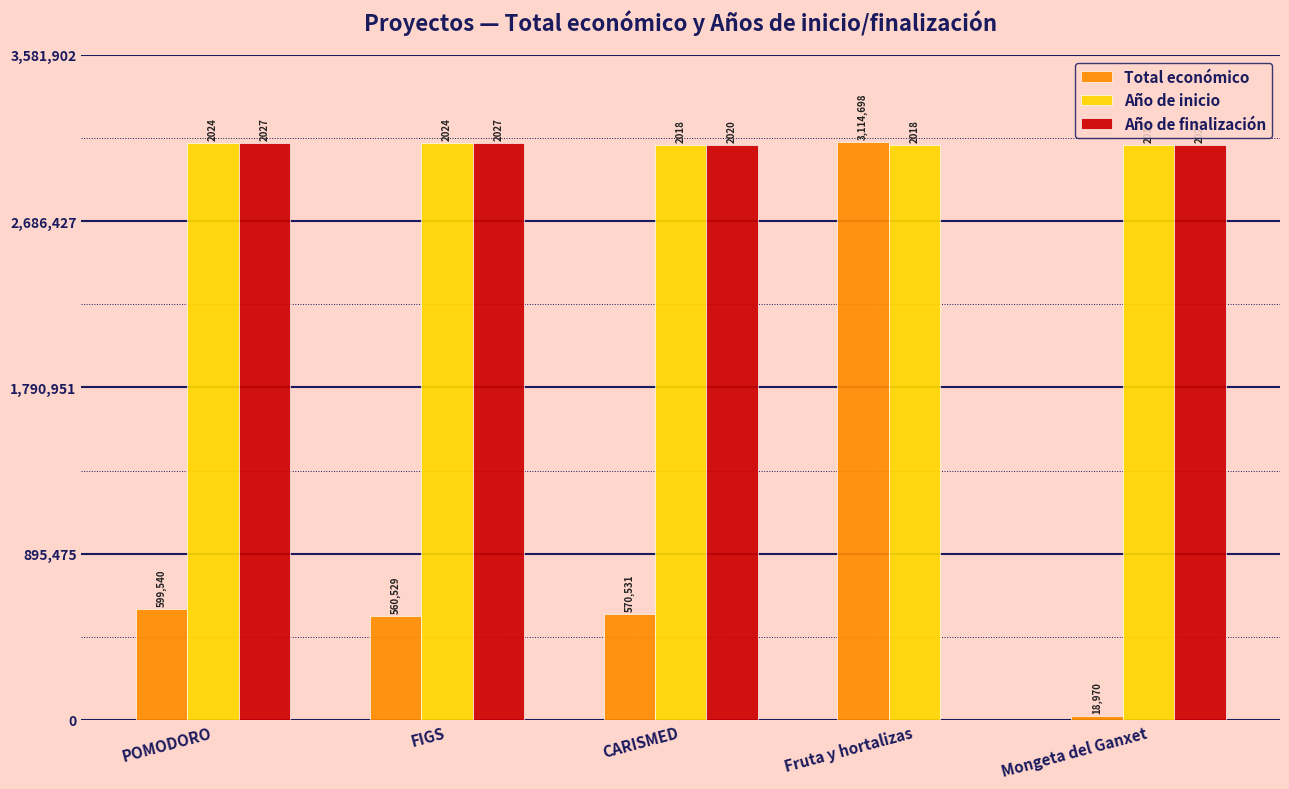

Which series has the largest range (max minus min)?

Año de finalización